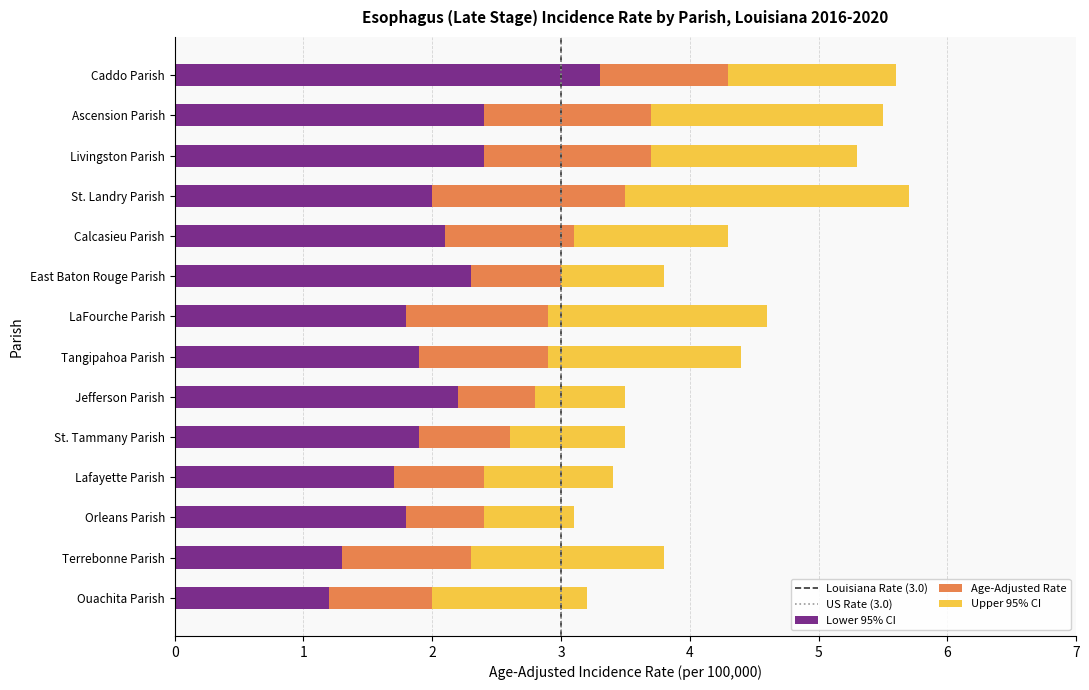

What is the sum of all Lower 95% CI values?

28.3